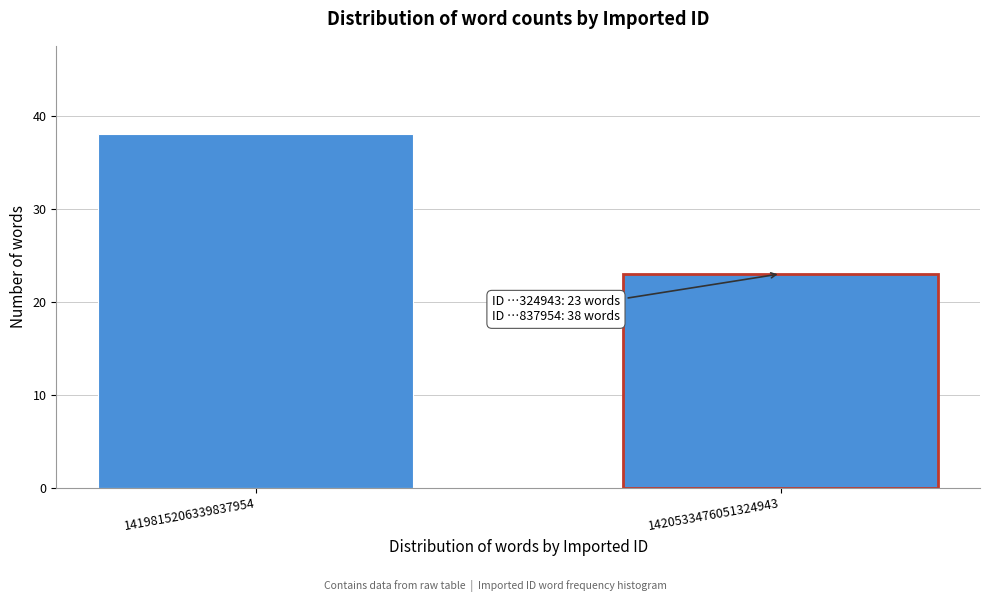

Reading left to right, list all the values displayed in this chart.

38	23